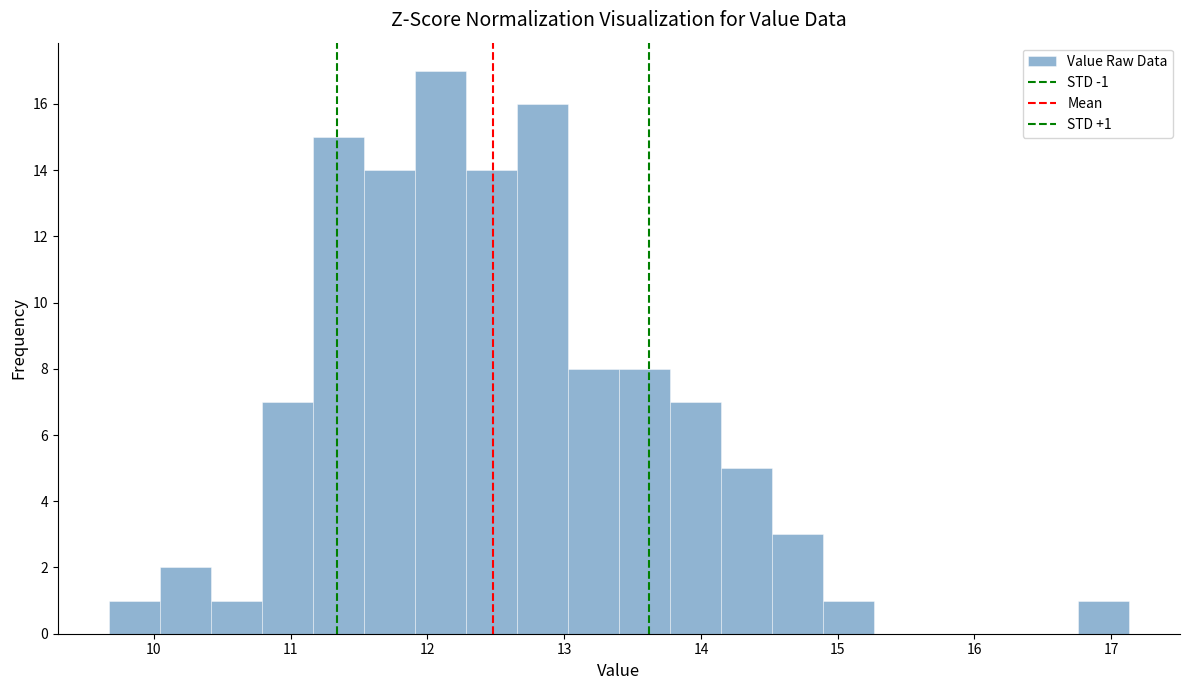

Read against the x-axis, roughly where is the centre of the tallest bar?

12.1